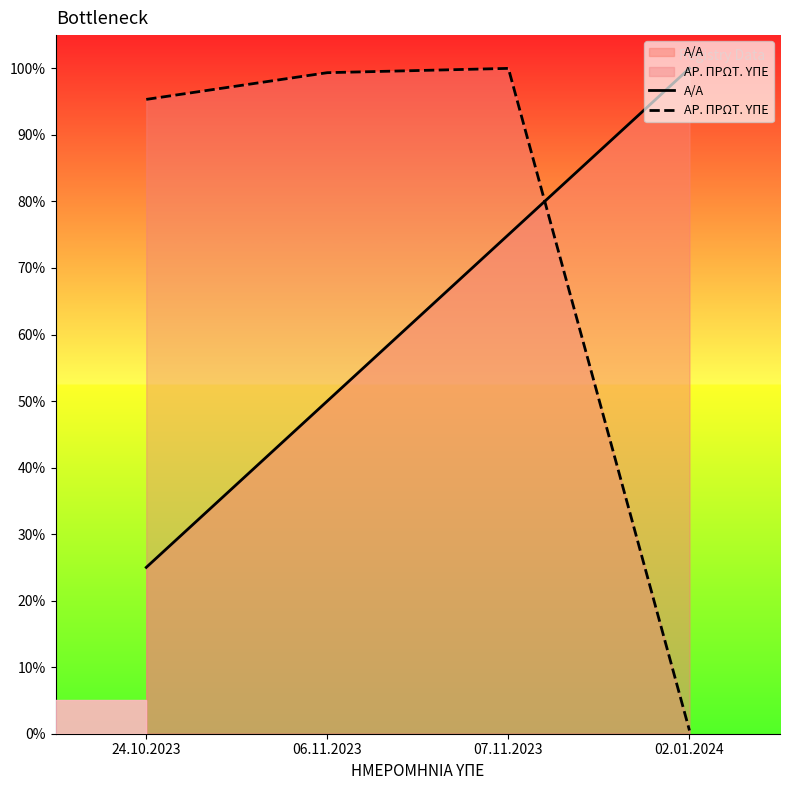

What is the label of the 3rd point from the left?

07.11.2023